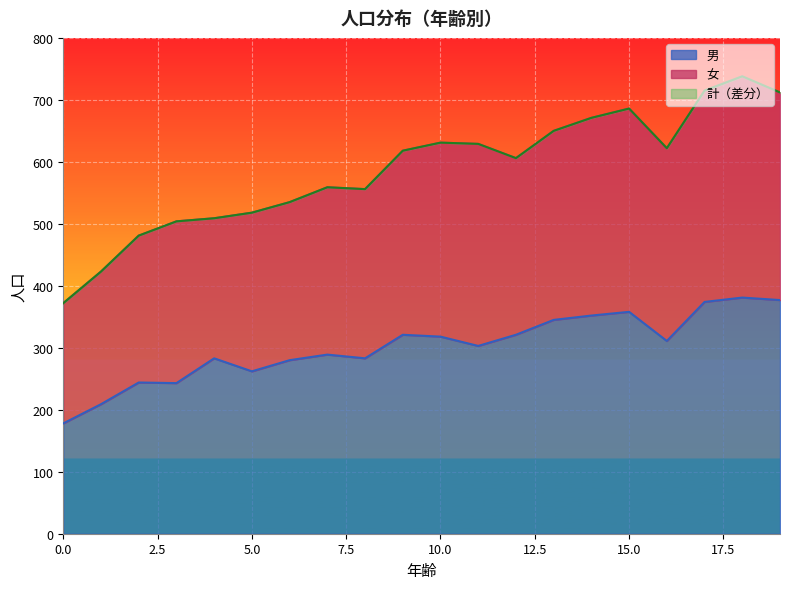

How many lines are shown in the chart?

3